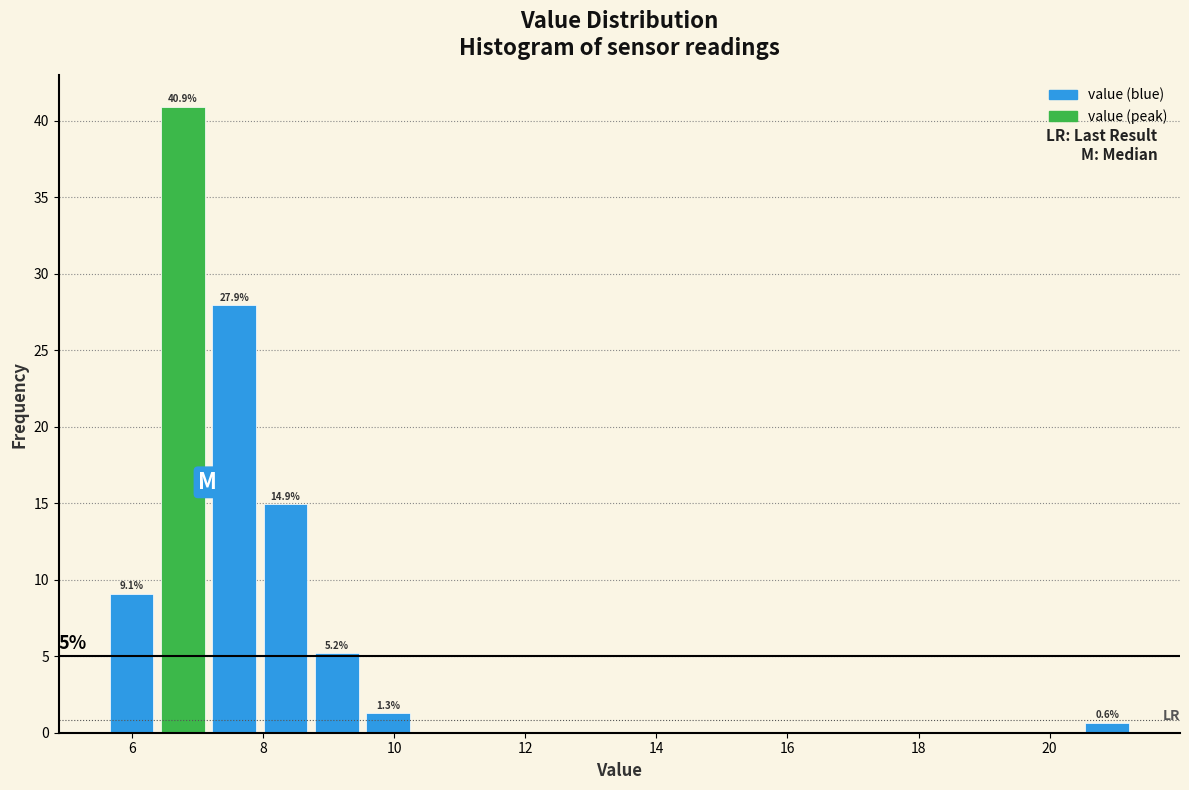

Around what value on the x-axis is the tallest bar? Give the approximate position of its centre, as read against the axis.

6.8